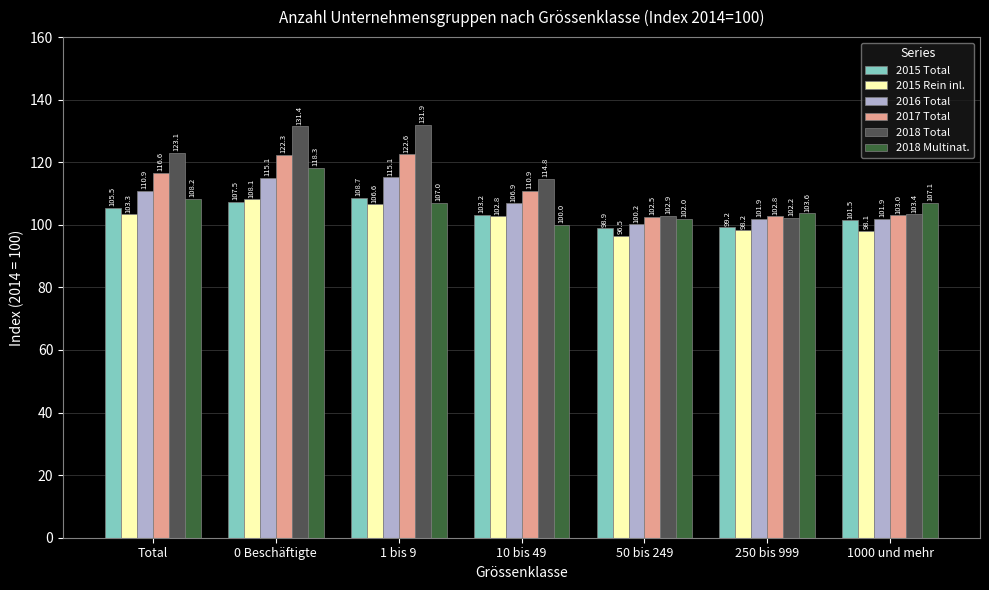

At how many categories does at least one series exceed 120?

3